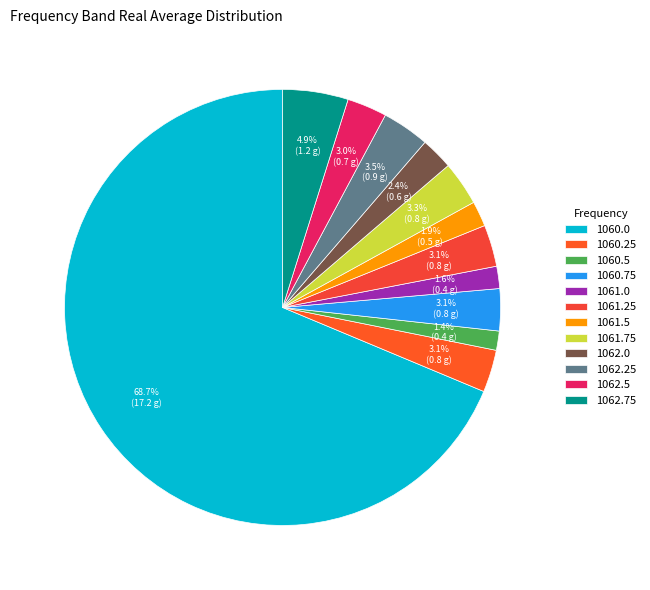

Count the number of slices in the pie.

12